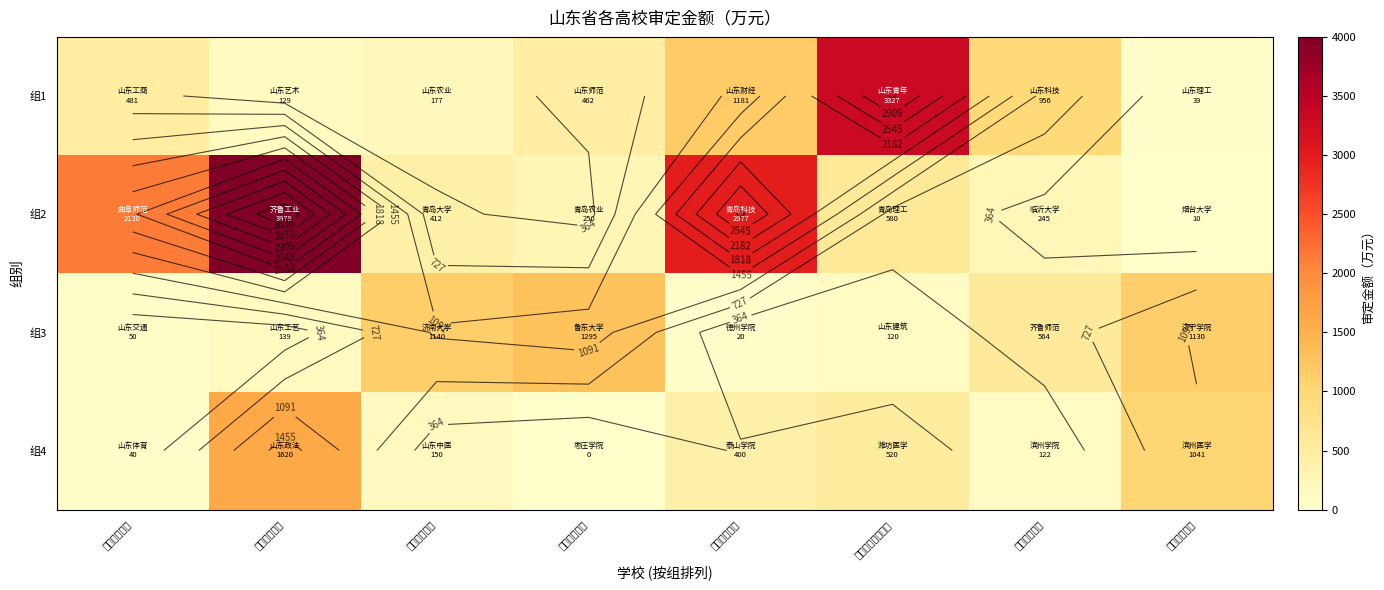

The 组1 series shows 462 at 山东师范大学. True or false?

True